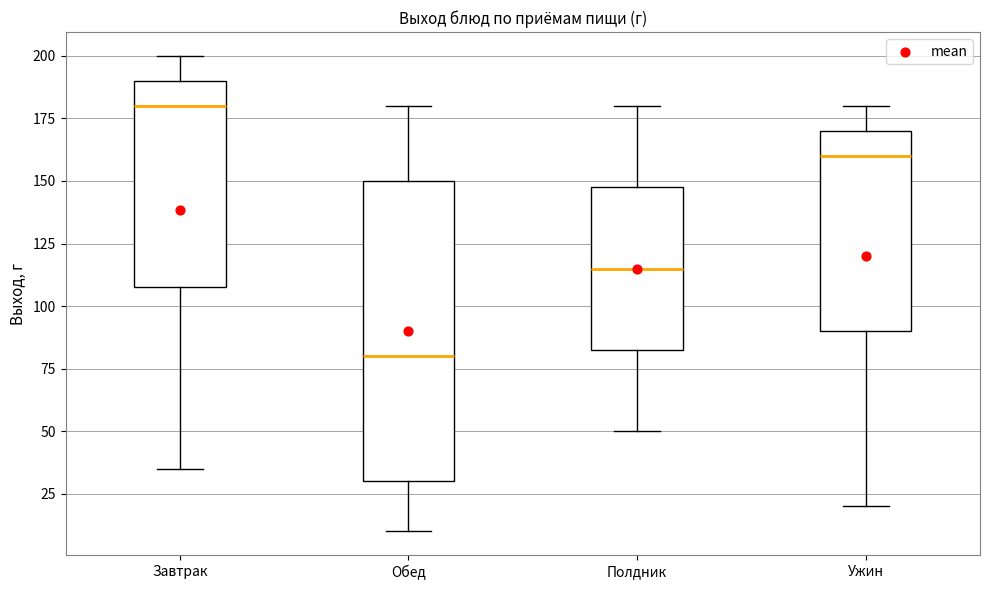

Reading left to right, read every box against the y-axis: the position of its median line, the range the box covers, and the ends of its whiskers. The values are not printed on the chart, so give them approximately, as read against the axis.

Завтрак: median 180, box 110 to 190, whiskers 35 to 200
Обед: median 80, box 30 to 150, whiskers 10 to 180
Полдник: median 115, box 85 to 150, whiskers 50 to 180
Ужин: median 160, box 90 to 170, whiskers 20 to 180